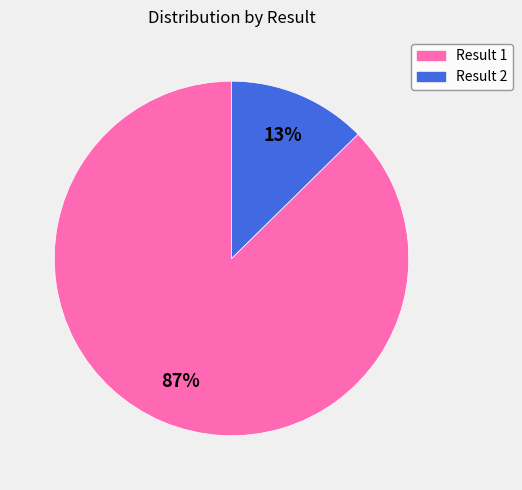

To the nearest percent, what percentage of the pie is Result 1?

87%